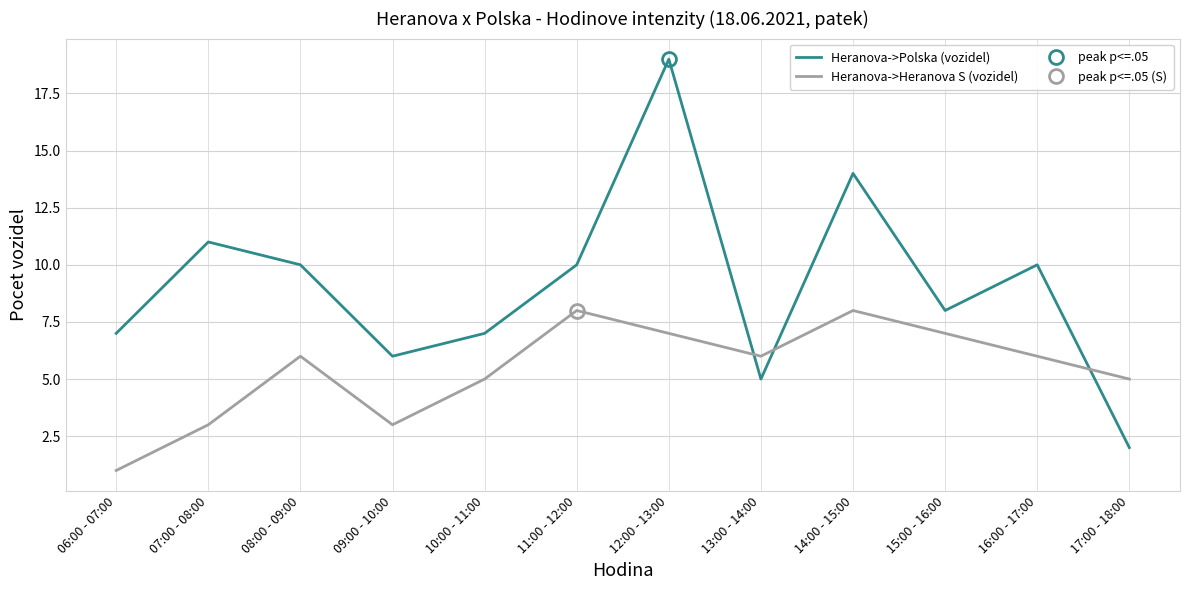

Between which two adjacent categories do Heranova->Heranova S (vozidel) and Heranova->Polska (vozidel) first intersect?

12:00 - 13:00 and 13:00 - 14:00